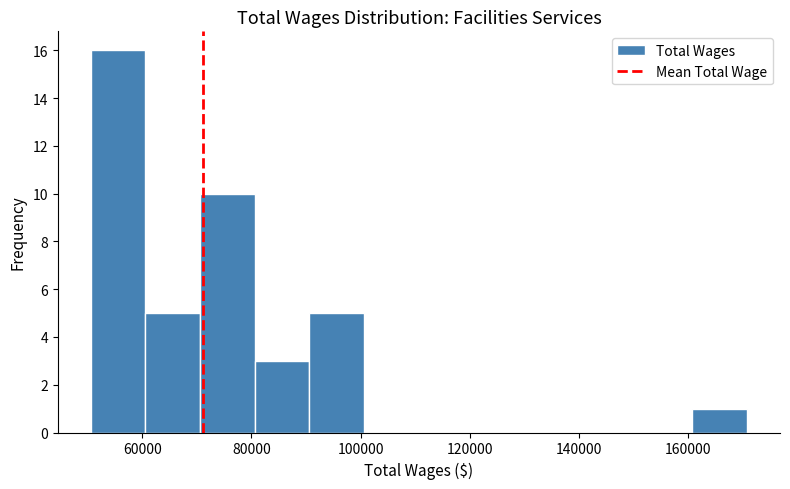

Which range on the x-axis has the tallest bar?

50000 to 60000